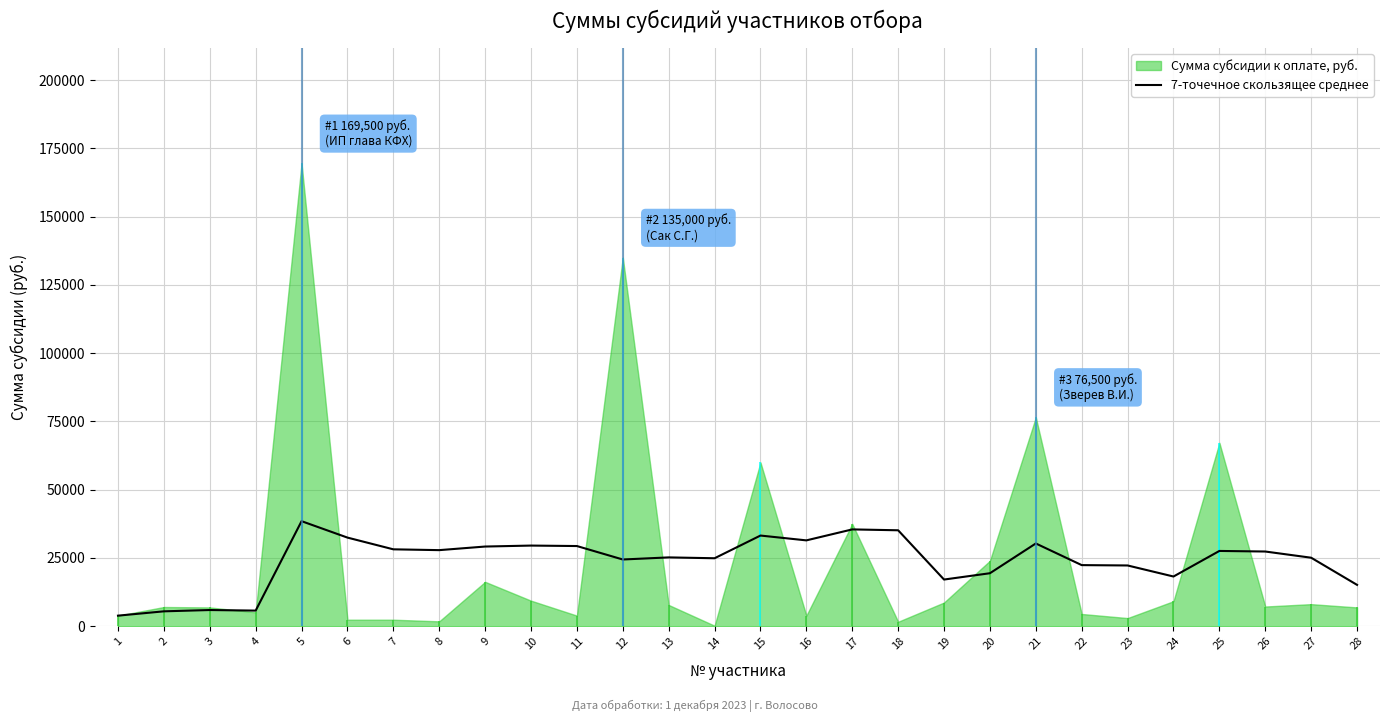

Which category has the lowest value across all series?

1